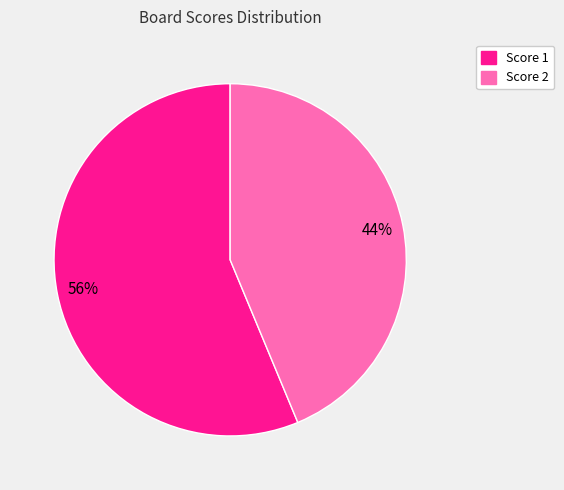

To the nearest percent, what is the average slice percentage?

50%